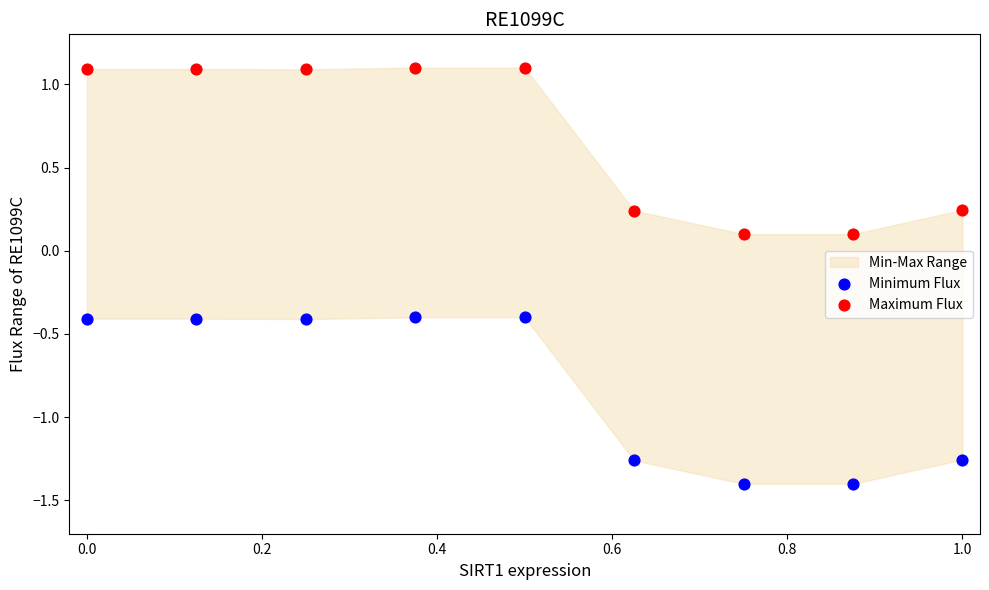

What is the X range (max minus min) for the scatter plot?

1.0